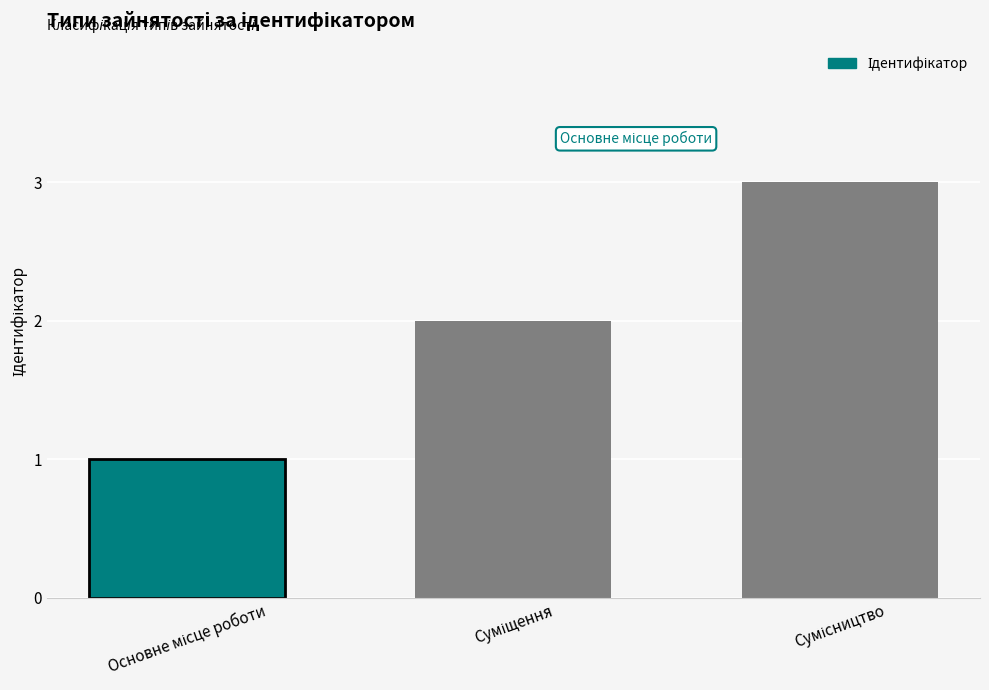

What is the maximum value shown in the chart?

3